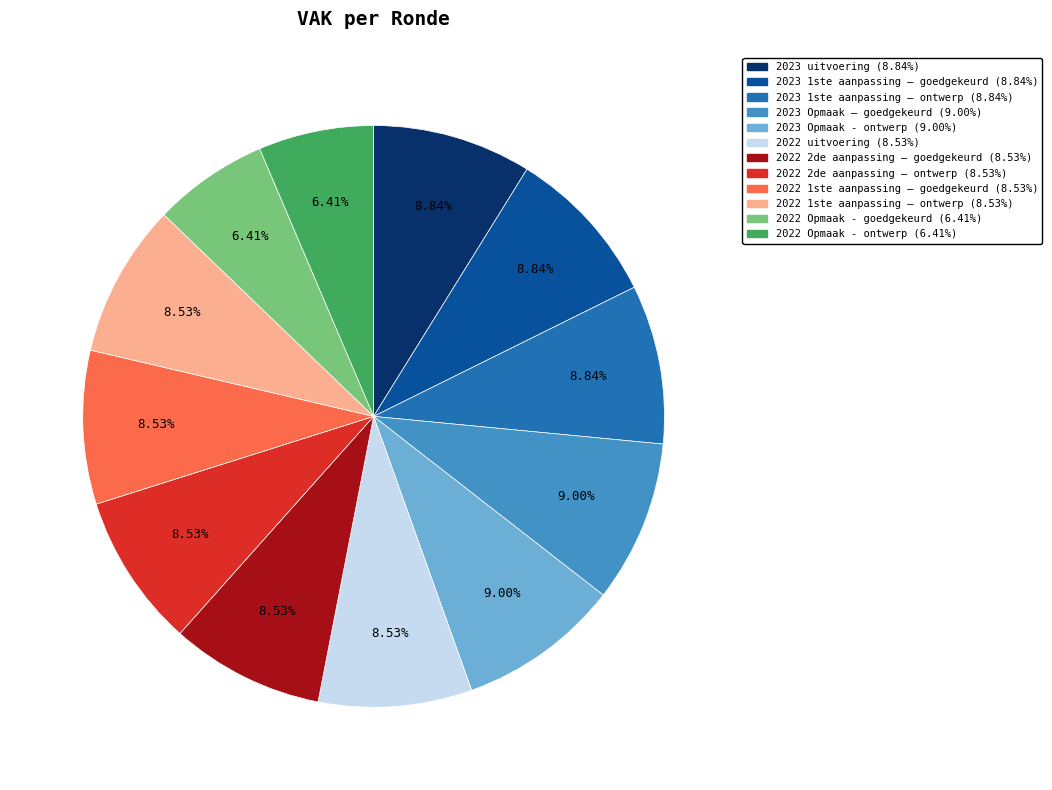

True or false: 2022 uitvoering accounts for 9% of the total.

True